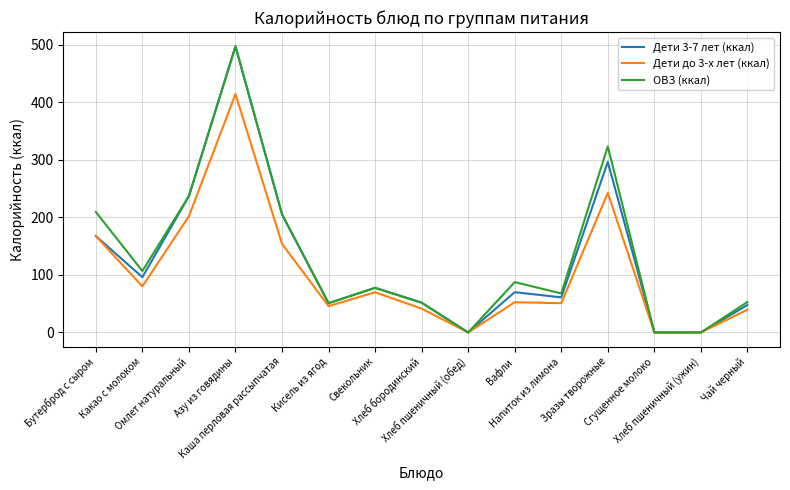

What is the total value across all series at Азу из говядины?

1408.2